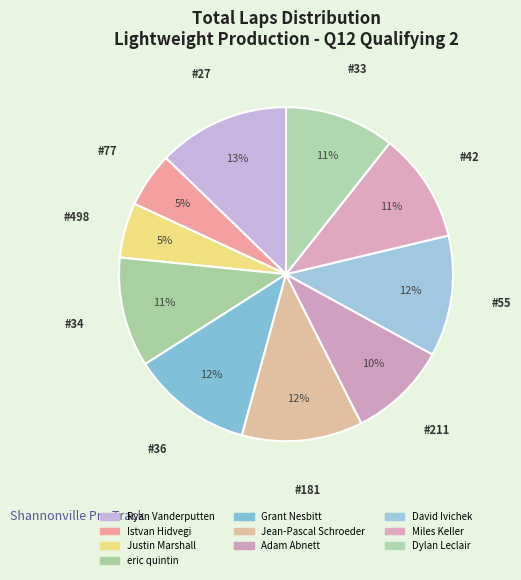

How many segments does this pie chart have?

10